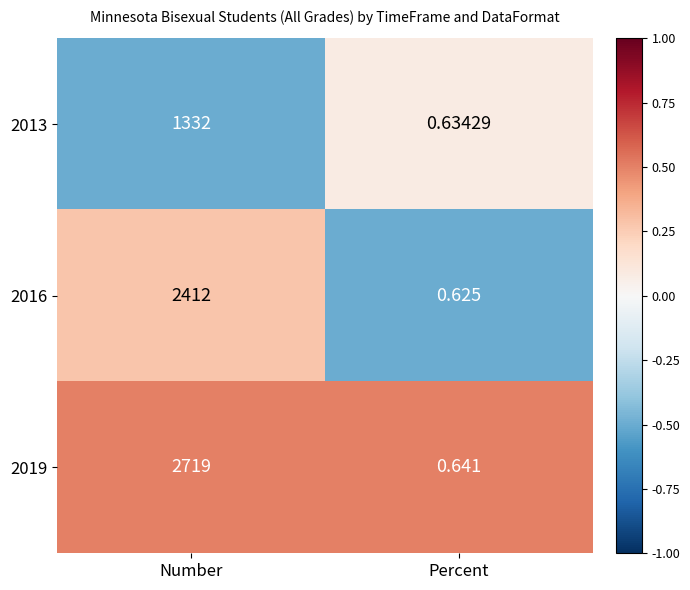

Rank the series at Percent from lowest to highest value.

2016, 2013, 2019